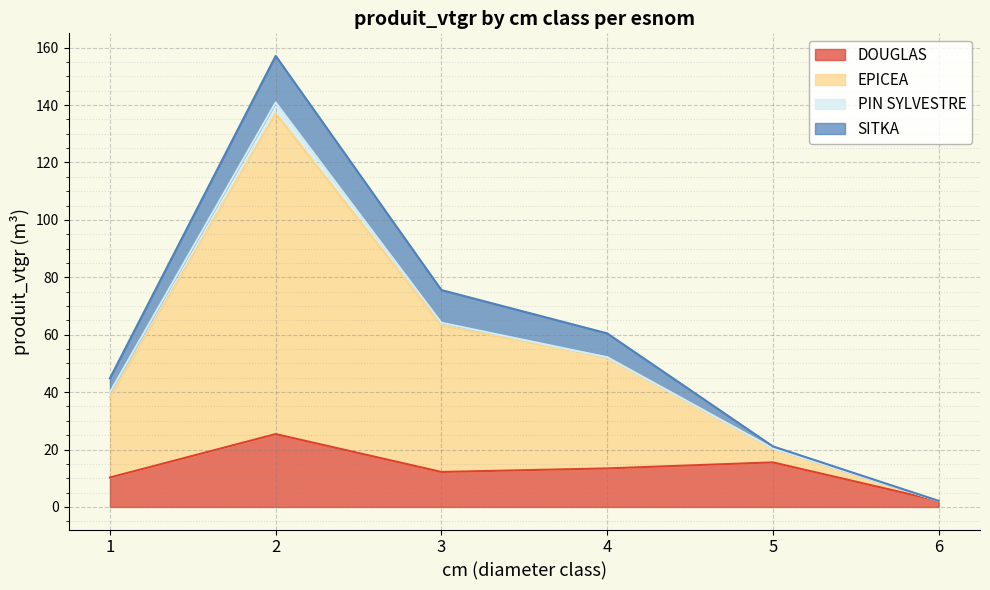

Which category has the lowest value in the DOUGLAS series?

6